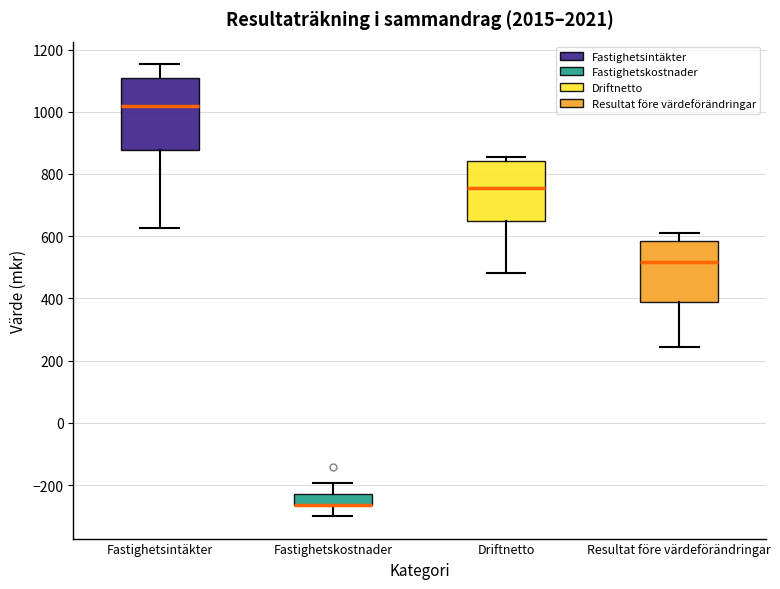

Reading left to right, read every box against the y-axis: the position of its median line, the range the box covers, and the ends of its whiskers. The values are not printed on the chart, so give them approximately, as read against the axis.

Fastighetsintäkter: median 1020, box 880 to 1100, whiskers 620 to 1160
Fastighetskostnader: median -260 (drawn on the box's lower edge), box -260 to -220, whiskers -300 to -200
Driftnetto: median 760, box 640 to 840, whiskers 480 to 860
Resultat före värdeförändringar: median 520, box 400 to 580, whiskers 240 to 620